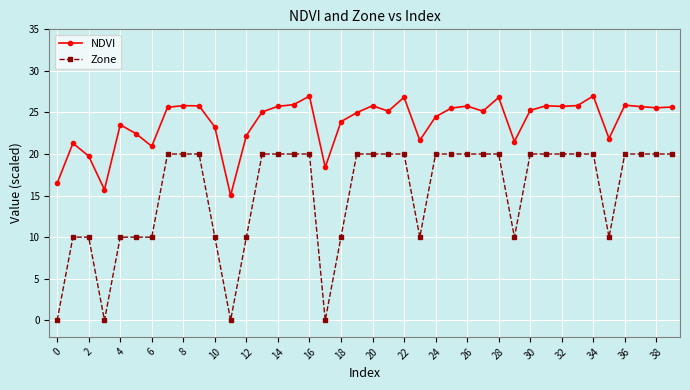

Rank the series by their average value, from lowest to highest.

Zone, NDVI